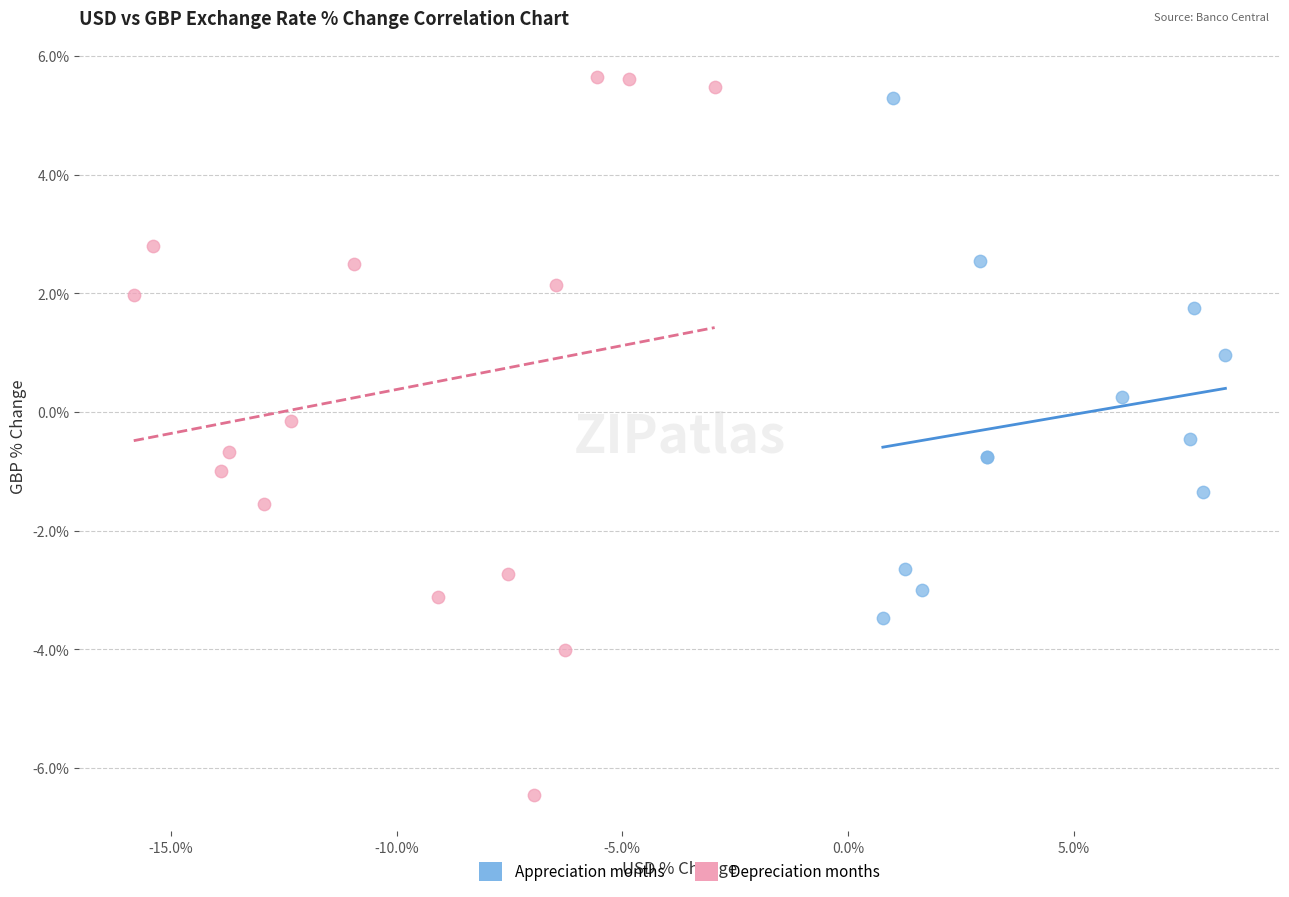

Which series reaches the maximum Y coordinate?

Depreciation months